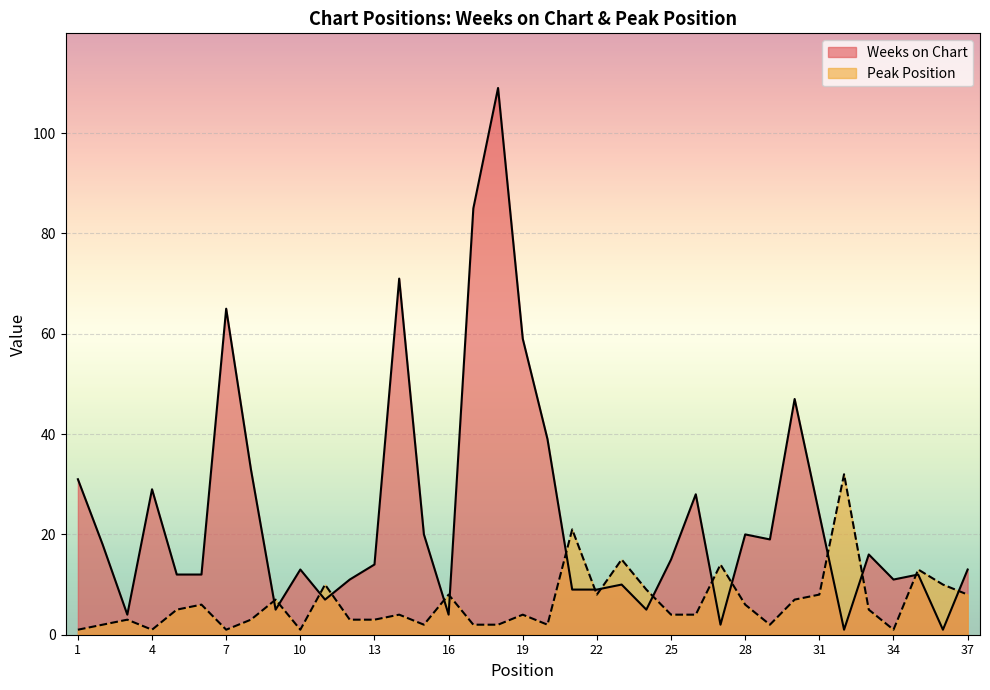

Which series has the widest spread of values?

Weeks on Chart